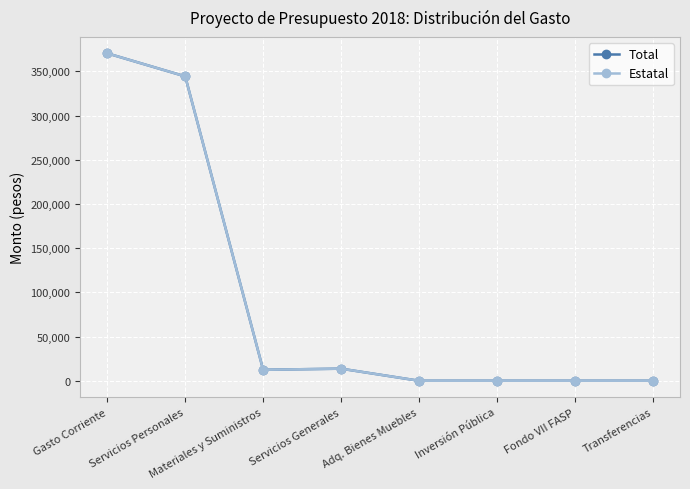

Reading right to left, what are all the values shown in this chart?

Total: Transferencias=0	Fondo VII FASP=0	Inversión Pública=0	Adq. Bienes Muebles=0	Servicios Generales=13666	Materiales y Suministros=12395	Servicios Personales=344269	Gasto Corriente=370330
Estatal: Transferencias=0	Fondo VII FASP=0	Inversión Pública=0	Adq. Bienes Muebles=0	Servicios Generales=13666	Materiales y Suministros=12395	Servicios Personales=344269	Gasto Corriente=370330